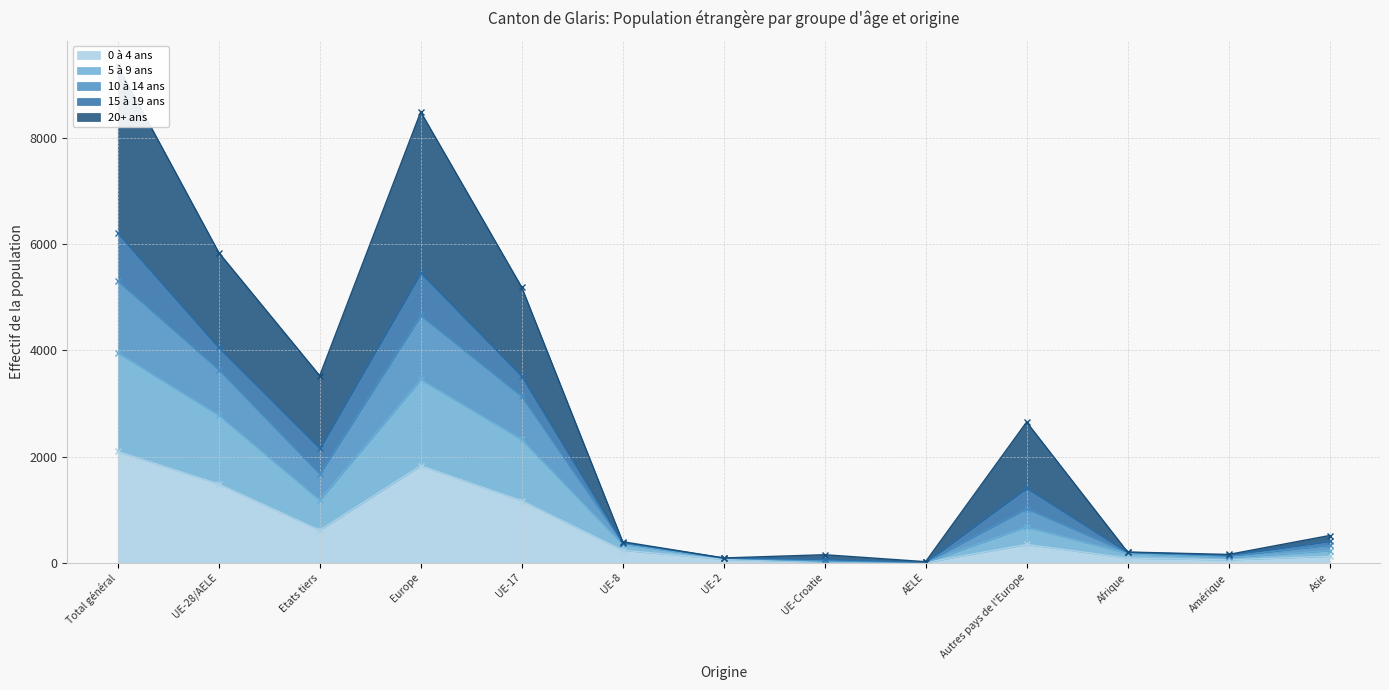

The value of 0 à 4 ans at UE-28/AELE is 2579. True or false?

False